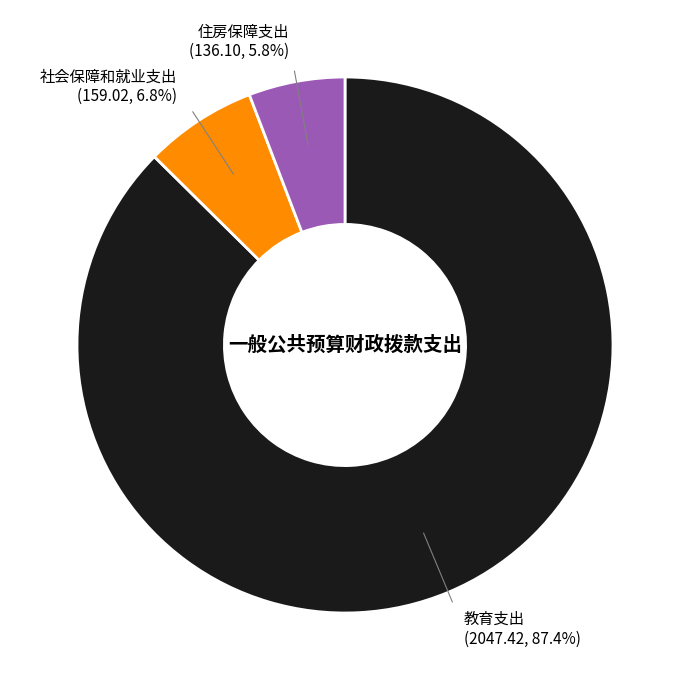

Does any single category account for the majority?

Yes